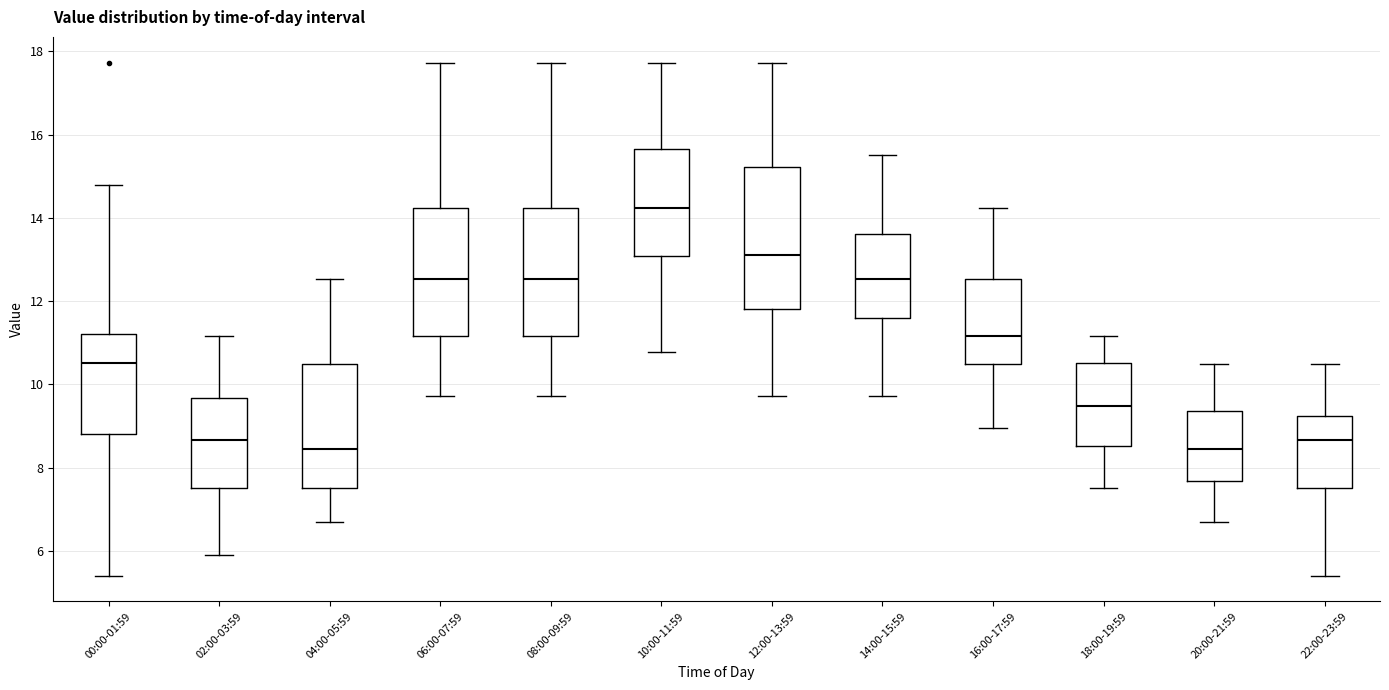

Reading left to right, read every box against the y-axis: the position of its median line, the range the box covers, and the ends of its whiskers. The values are not printed on the chart, so give them approximately, as read against the axis.

00:00-01:59: median 10.6, box 8.8 to 11.2, whiskers 5.4 to 14.8
02:00-03:59: median 8.6, box 7.6 to 9.6, whiskers 6.0 to 11.2
04:00-05:59: median 8.4, box 7.6 to 10.6, whiskers 6.8 to 12.6
06:00-07:59: median 12.6, box 11.2 to 14.2, whiskers 9.8 to 17.8
08:00-09:59: median 12.6, box 11.2 to 14.2, whiskers 9.8 to 17.8
10:00-11:59: median 14.2, box 13.0 to 15.6, whiskers 10.8 to 17.8
12:00-13:59: median 13.2, box 11.8 to 15.2, whiskers 9.8 to 17.8
14:00-15:59: median 12.6, box 11.6 to 13.6, whiskers 9.8 to 15.6
16:00-17:59: median 11.2, box 10.6 to 12.6, whiskers 9.0 to 14.2
18:00-19:59: median 9.4, box 8.6 to 10.6, whiskers 7.6 to 11.2
20:00-21:59: median 8.4, box 7.6 to 9.4, whiskers 6.8 to 10.6
22:00-23:59: median 8.6, box 7.6 to 9.2, whiskers 5.4 to 10.6